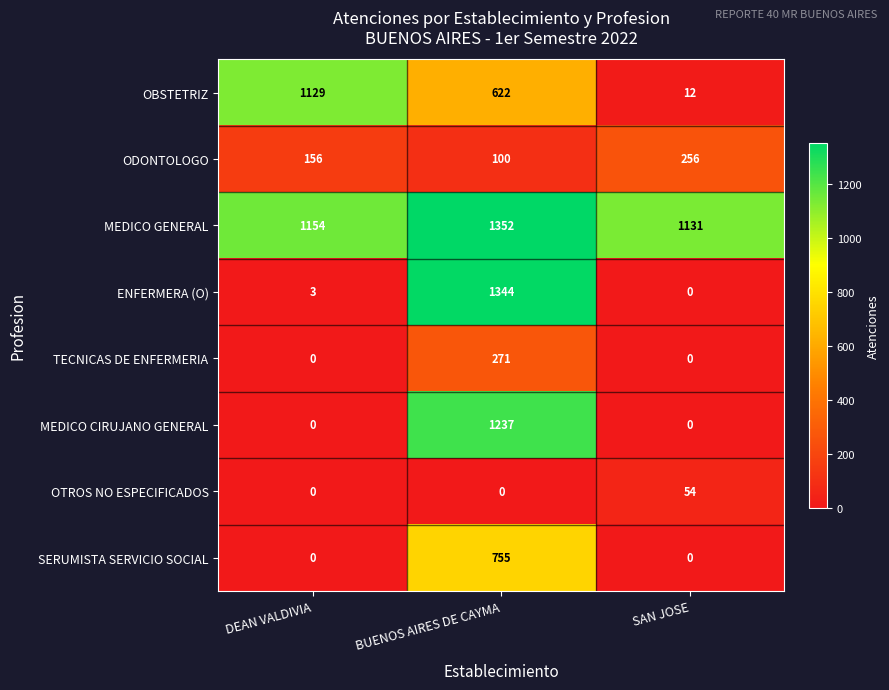

How many series are shown in this chart?

8